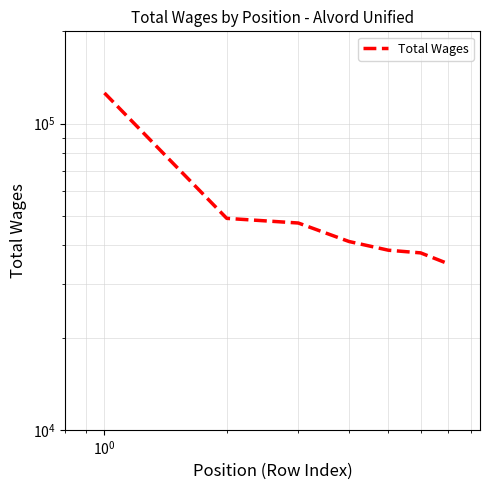

Count the number of data series in this chart.

1